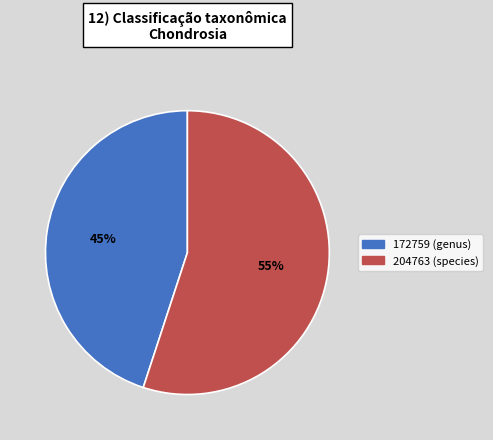

Is it true that 172759 is 45% of the pie?

True